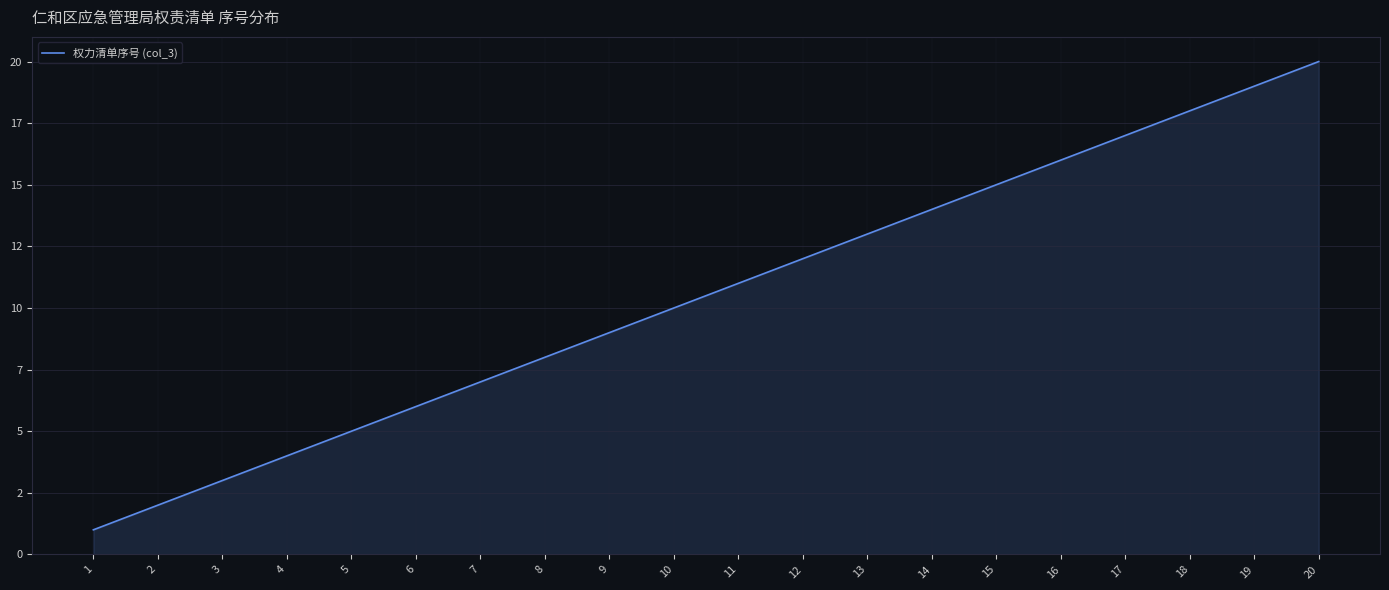

What is the greatest value displayed?

20